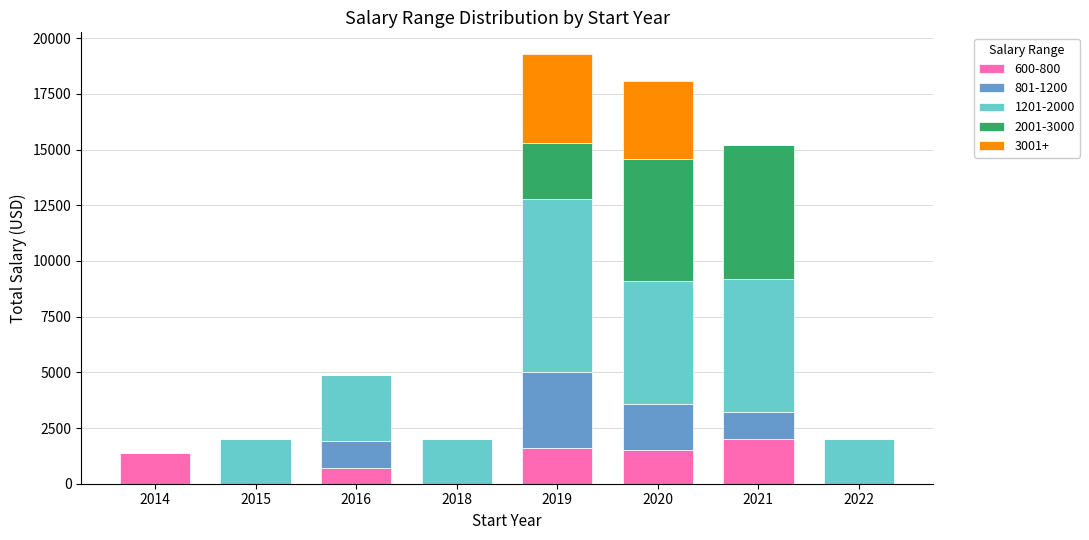

True or false: 600-800 has a value of 2969 at 2021.

False